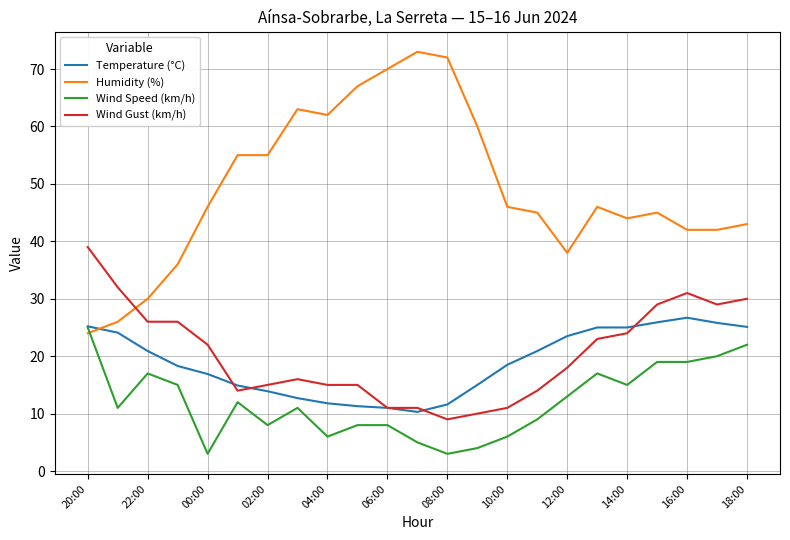

After their last crossing, which series has the higher values: Temperature (°C) or Wind Gust (km/h)?

Wind Gust (km/h)